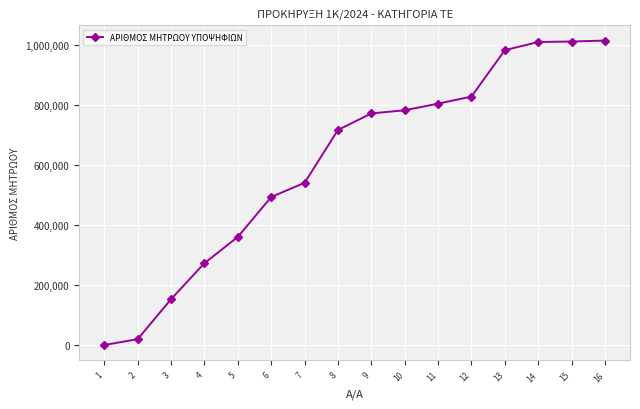

Does the chart have visible grid lines?

Yes